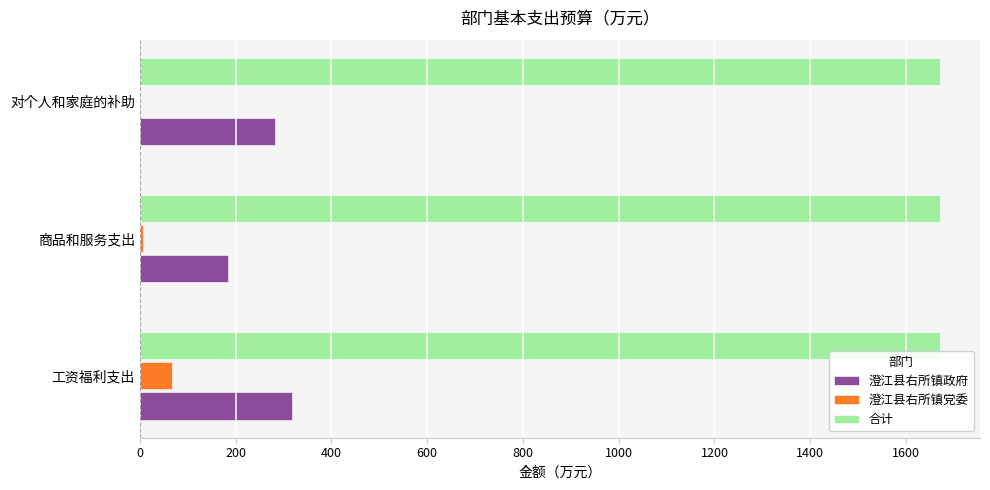

True or false: 合计 has a value of 594.8 at 对个人和家庭的补助.

False